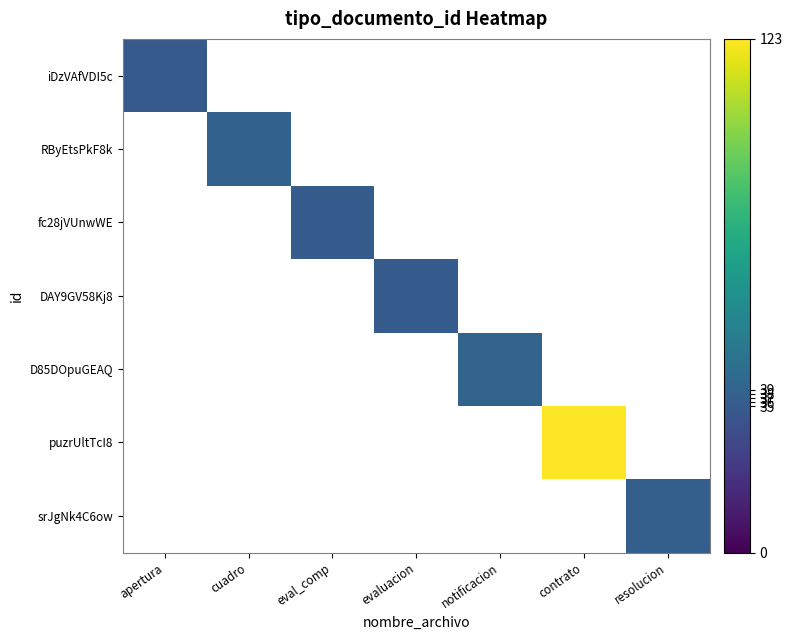

What is the total value across all series at resolucion?

37